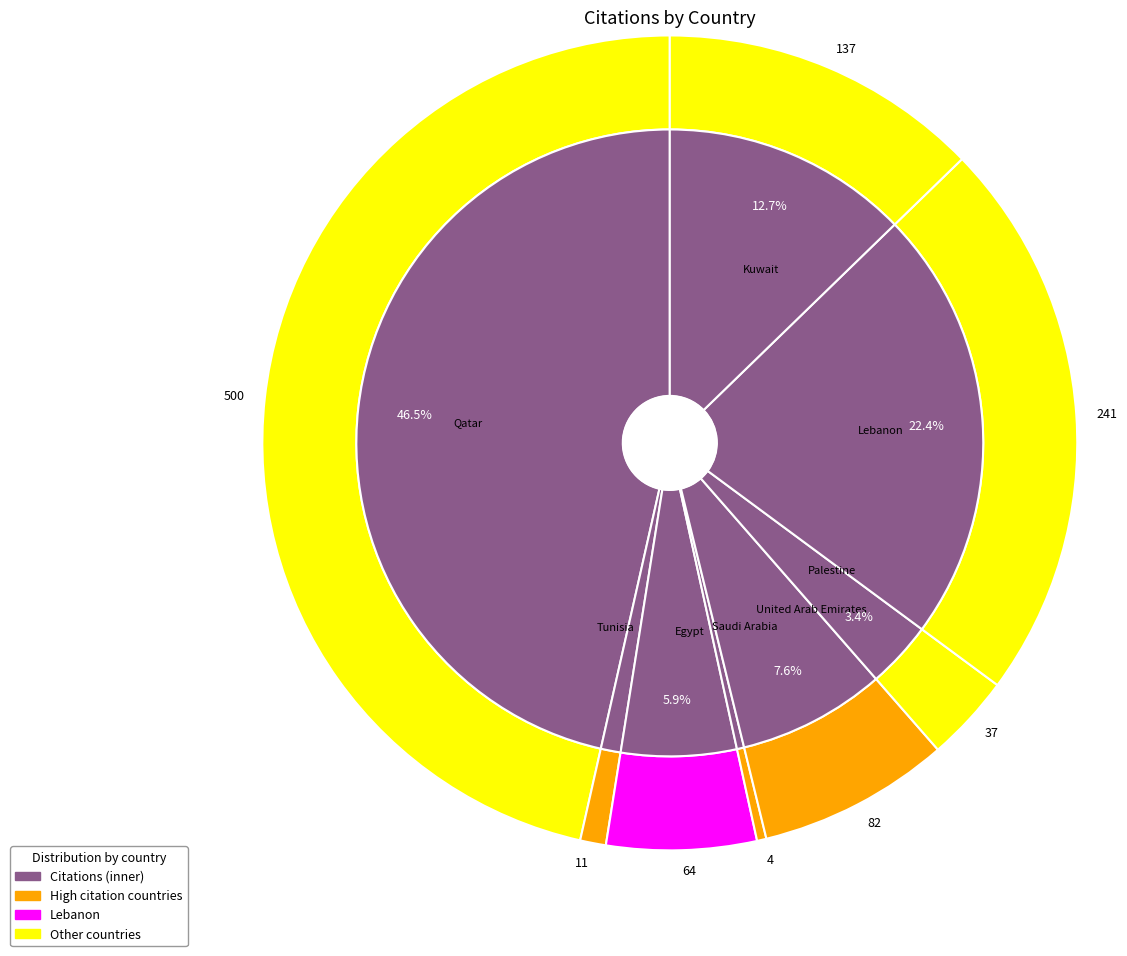

Which has a higher value, Kuwait or United Arab Emirates?

Kuwait